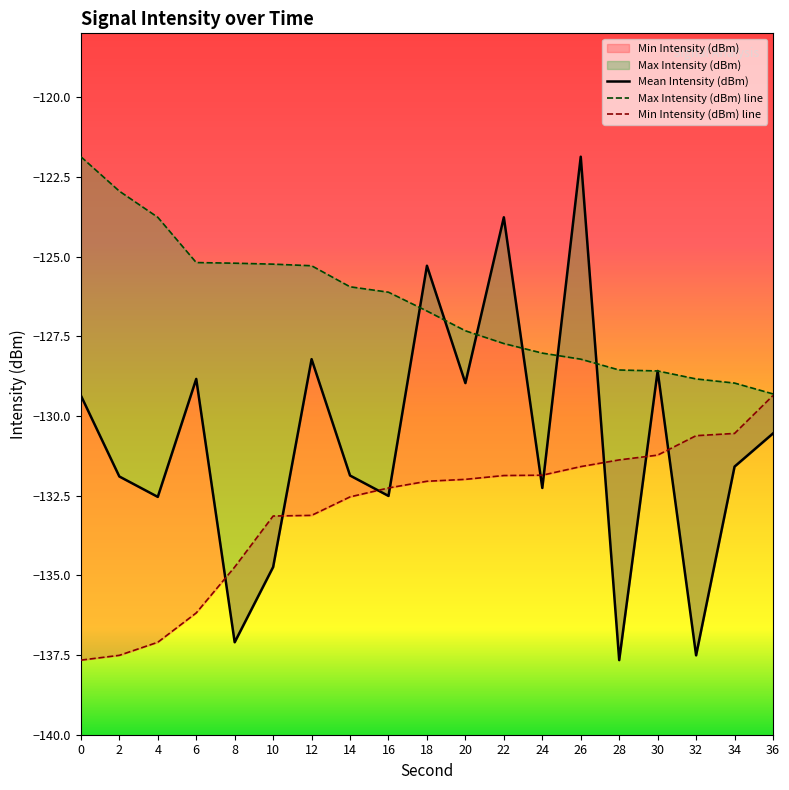

Does the chart have visible grid lines?

No